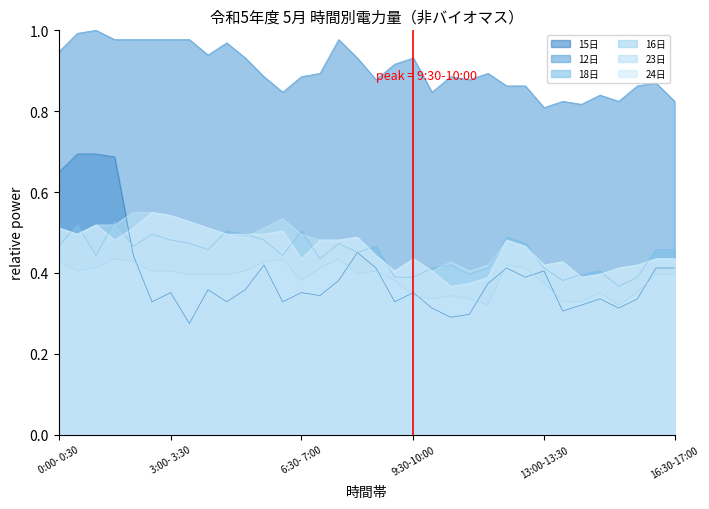

What is the label of the 12th point from the right?

11:00-11:30